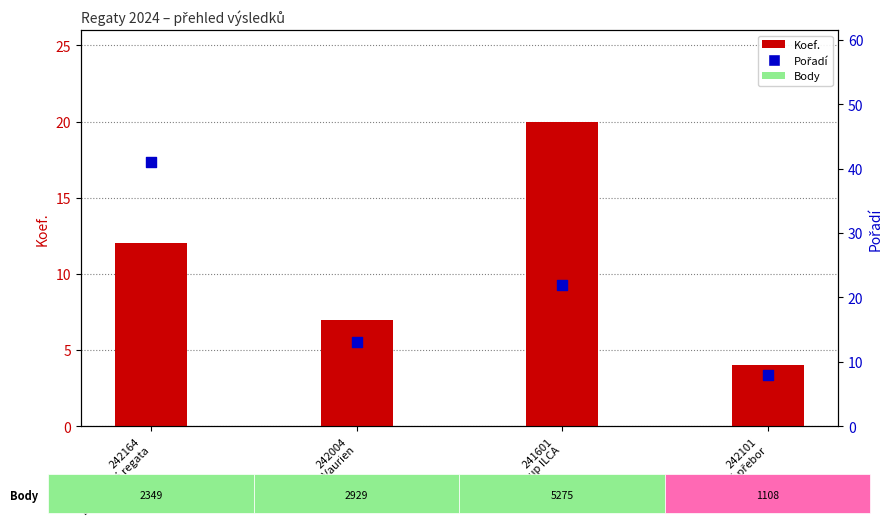

What is the total value across all series at 242101
Krajský přebor?

12